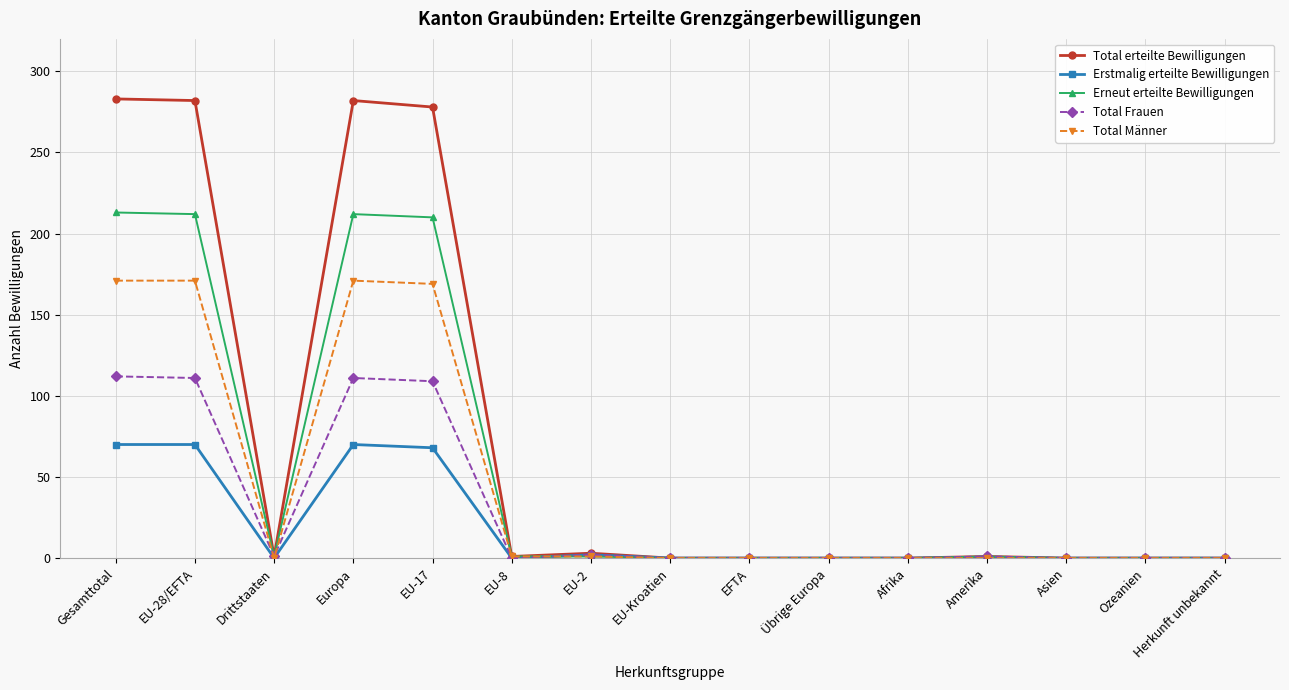

What is the sum of the Erstmalig erteilte Bewilligungen values at Gesamttotal and Ozeanien?

70